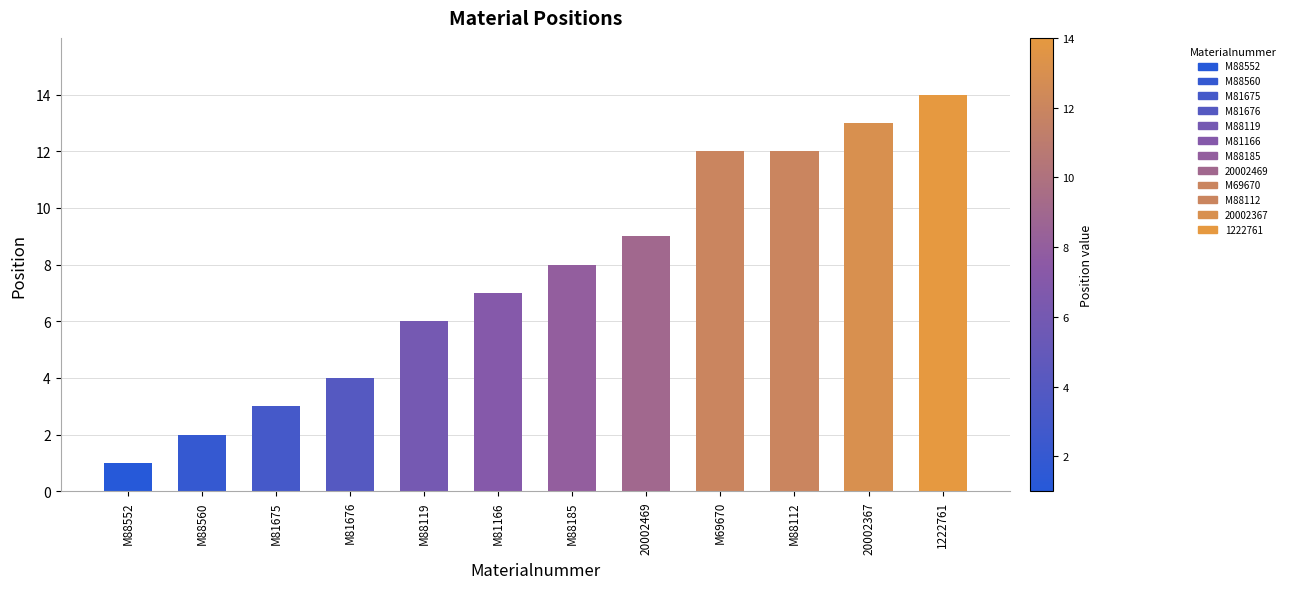

How many data points are less than 8?

6